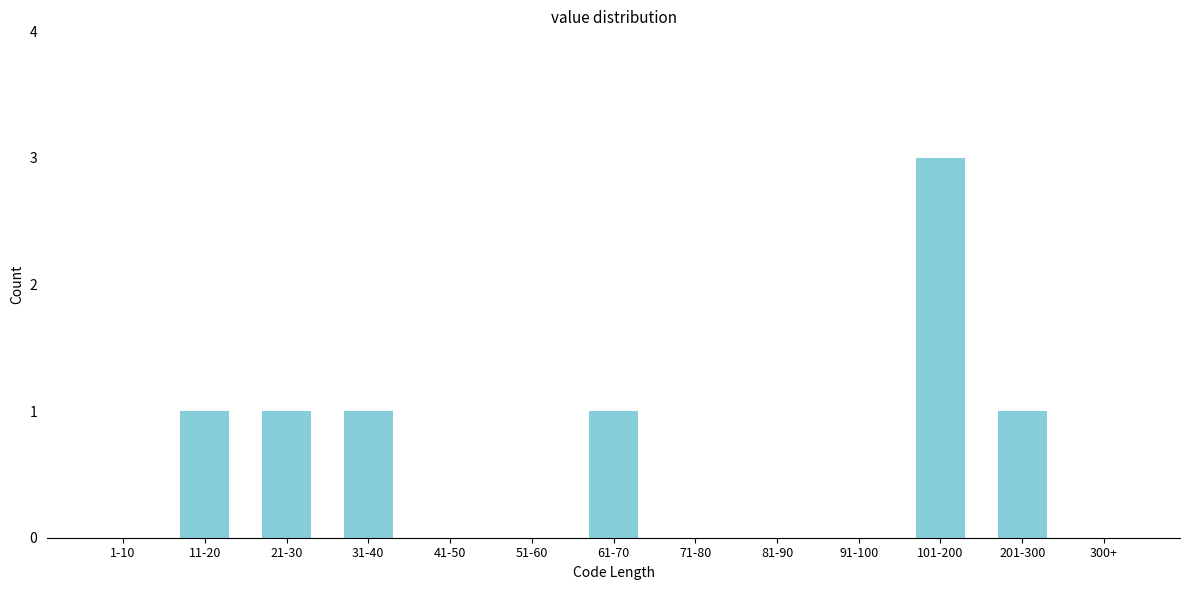

Reading left to right, transcribe all the data shown in this chart.

1-10=0	11-20=1	21-30=1	31-40=1	41-50=0	51-60=0	61-70=1	71-80=0	81-90=0	91-100=0	101-200=3	201-300=1	300+=0